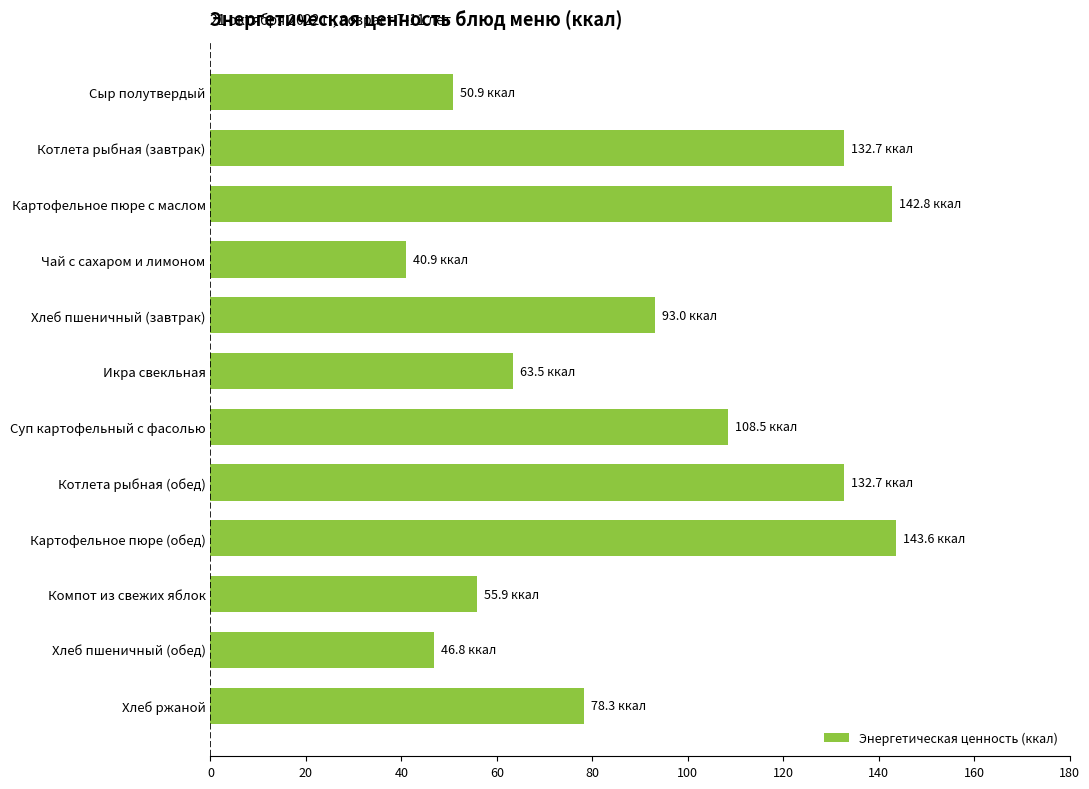

Count the number of data series in this chart.

1